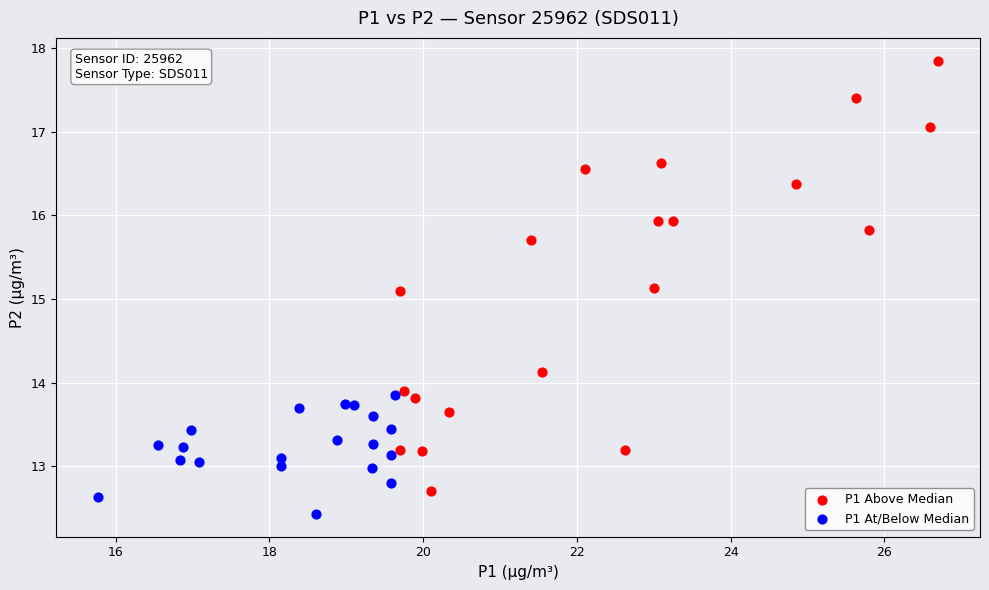

Which series has the widest spread of Y values?

P1 Above Median